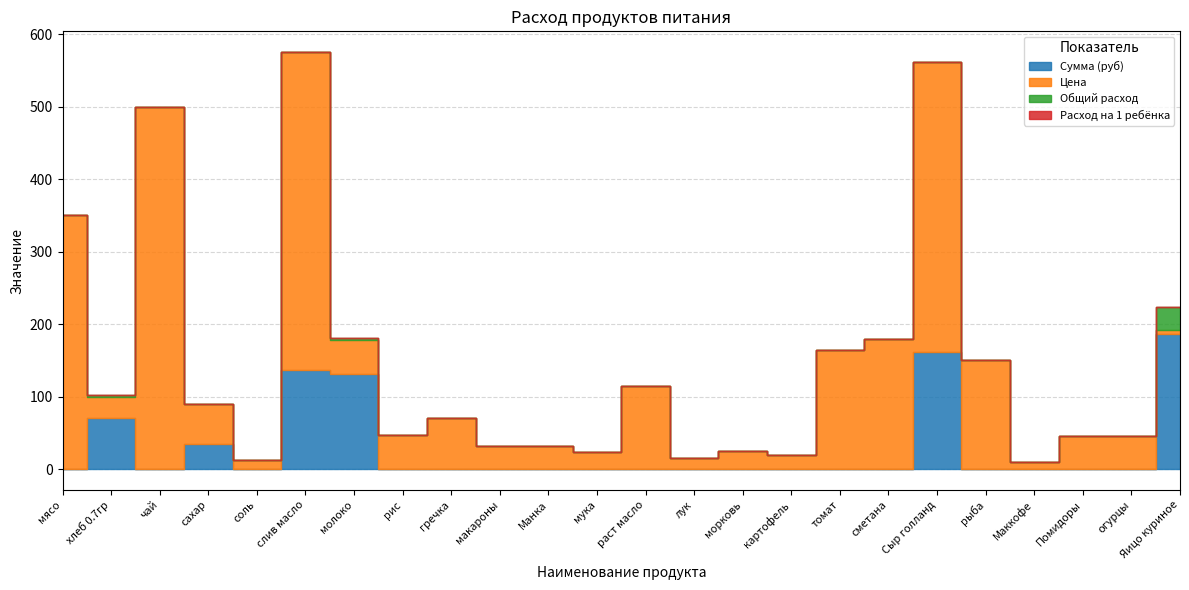

Between which two adjacent categories do Цена and Сумма (руб) first intersect?

мясо and хлеб 0.7гр